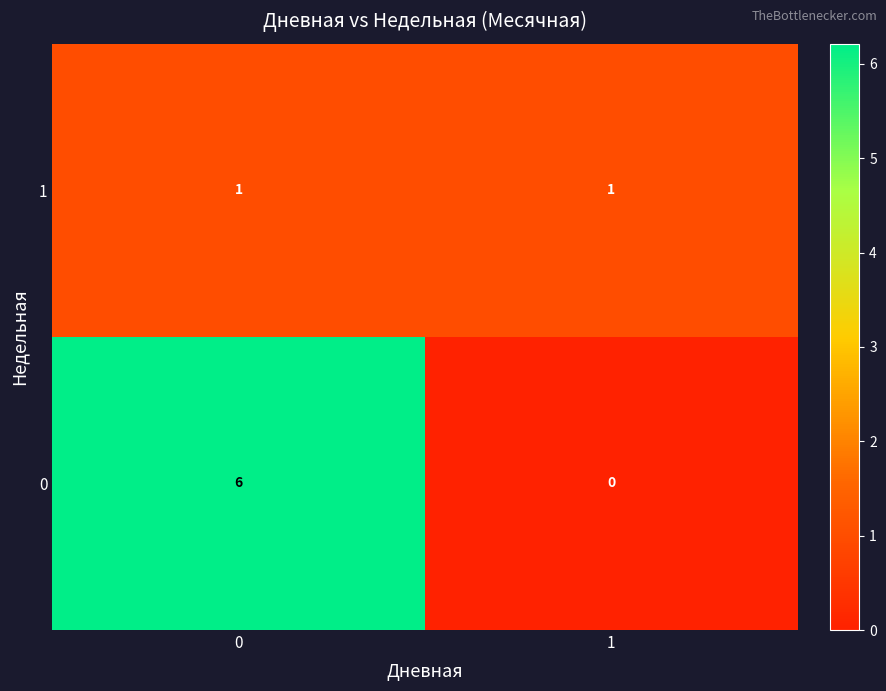

Rank the series by their average value, from lowest to highest.

1, 0